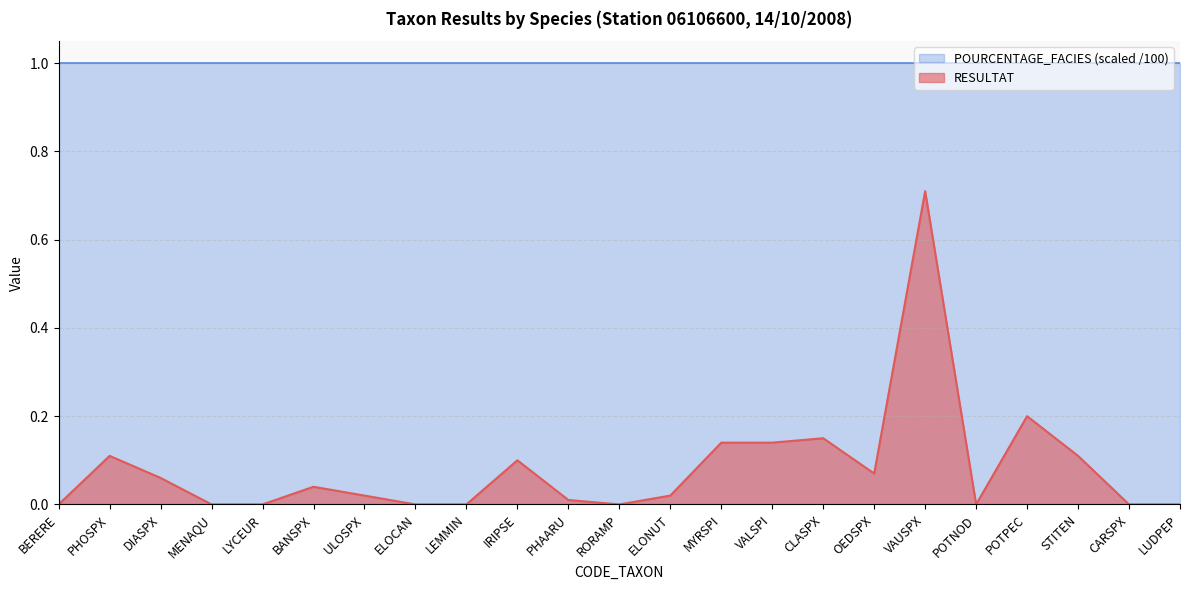

Rank the categories by value from highest to lowest.

VAUSPX, POTPEC, CLASPX, MYRSPI, VALSPI, PHOSPX, STITEN, IRIPSE, OEDSPX, DIASPX, BANSPX, ULOSPX, ELONUT, PHAARU, BERERE, MENAQU, LYCEUR, ELOCAN, LEMMIN, RORAMP, POTNOD, CARSPX, LUDPEP